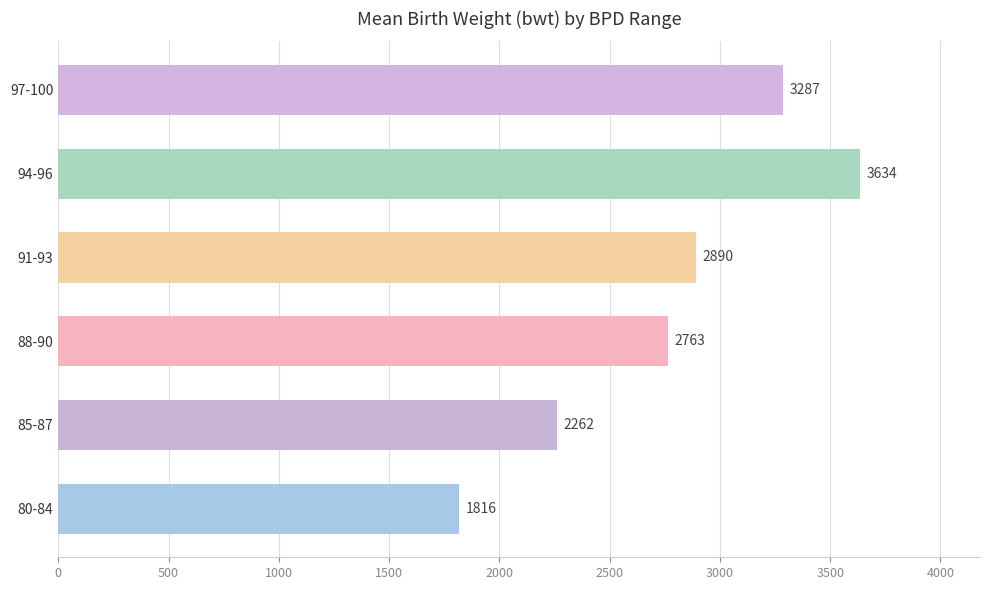

True or false: the data shows 2262 at 85-87.

True